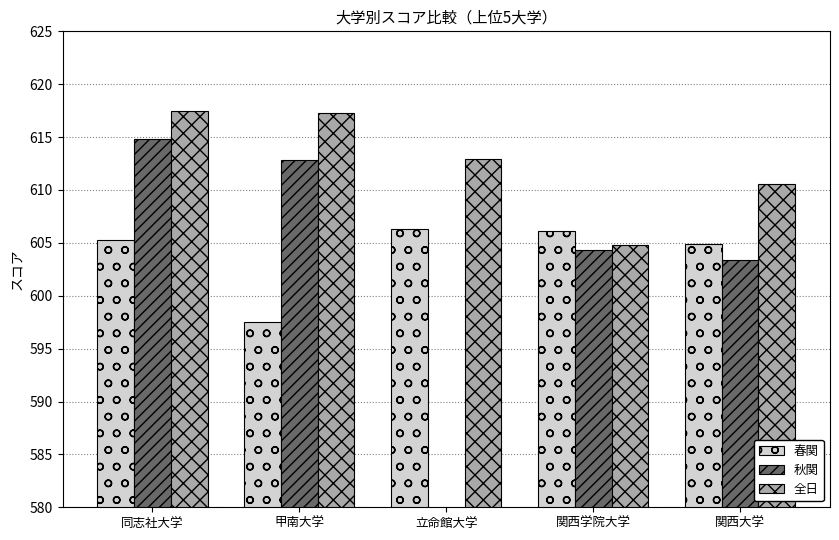

Where is 秋関 nearest to the value 307?

関西大学